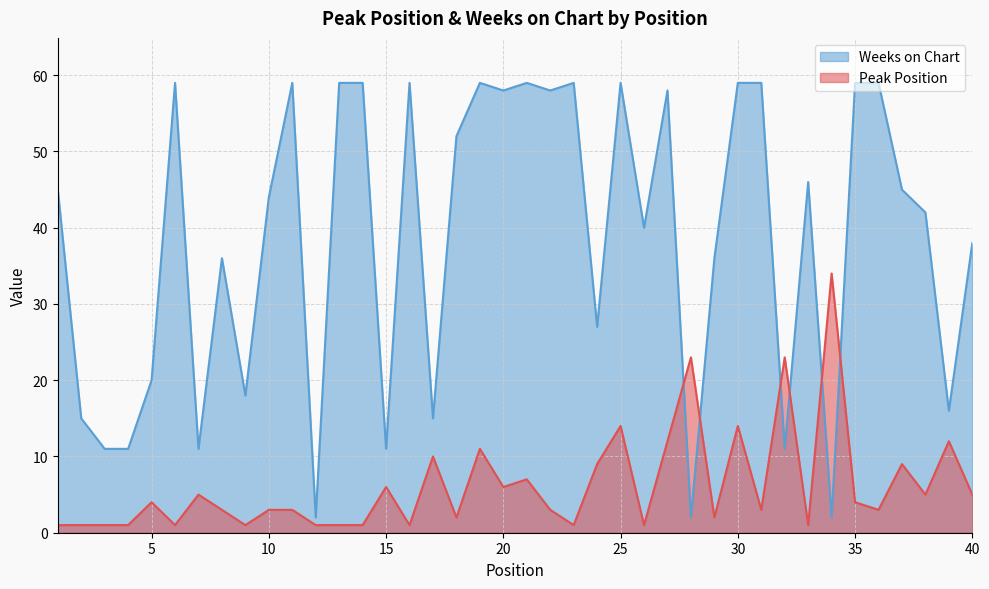

What is the total value across all series at 32?

34